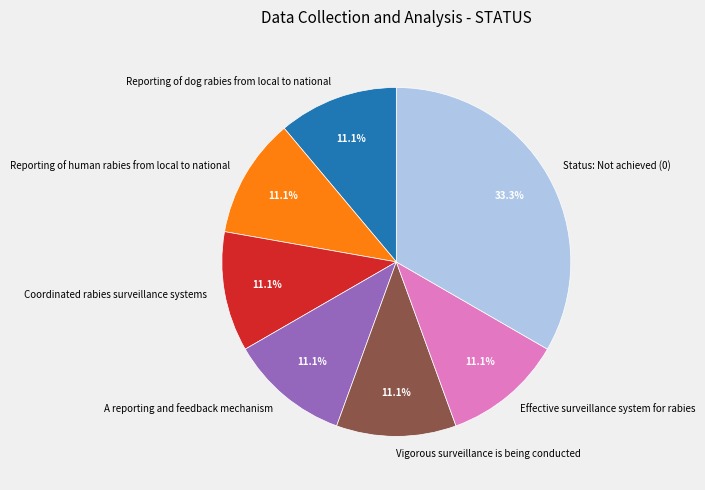

What percentage is NOT represented by Reporting of human rabies from local to national?

88.9%